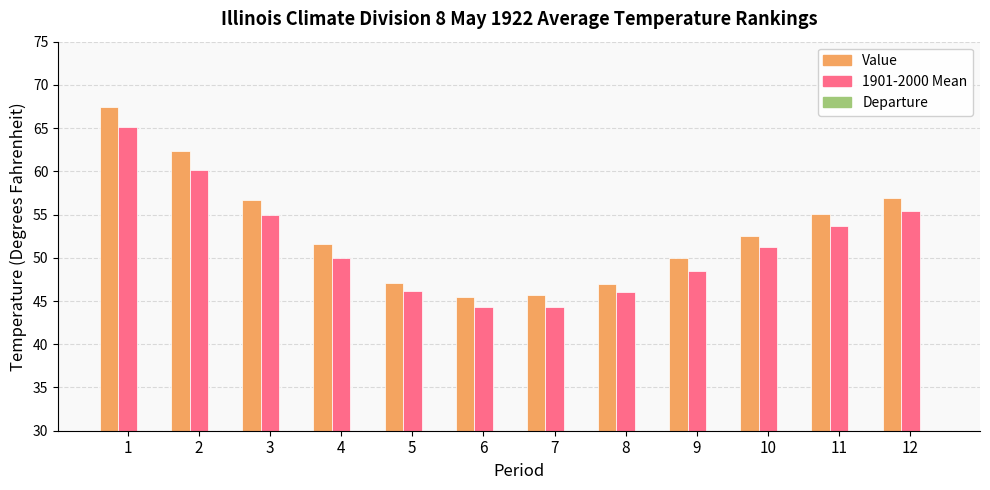

Reading right to left, what are all the values shown in this chart?

Value: 56.9	55.1	52.5	50.0	47.0	45.7	45.5	47.1	51.6	56.7	62.4	67.4
1901-2000 Mean: 55.4	53.7	51.3	48.5	46.0	44.3	44.3	46.2	50.0	55.0	60.2	65.1
Departure: 1.5	1.4	1.2	1.5	1.0	1.4	1.2	0.9	1.6	1.7	2.2	2.3